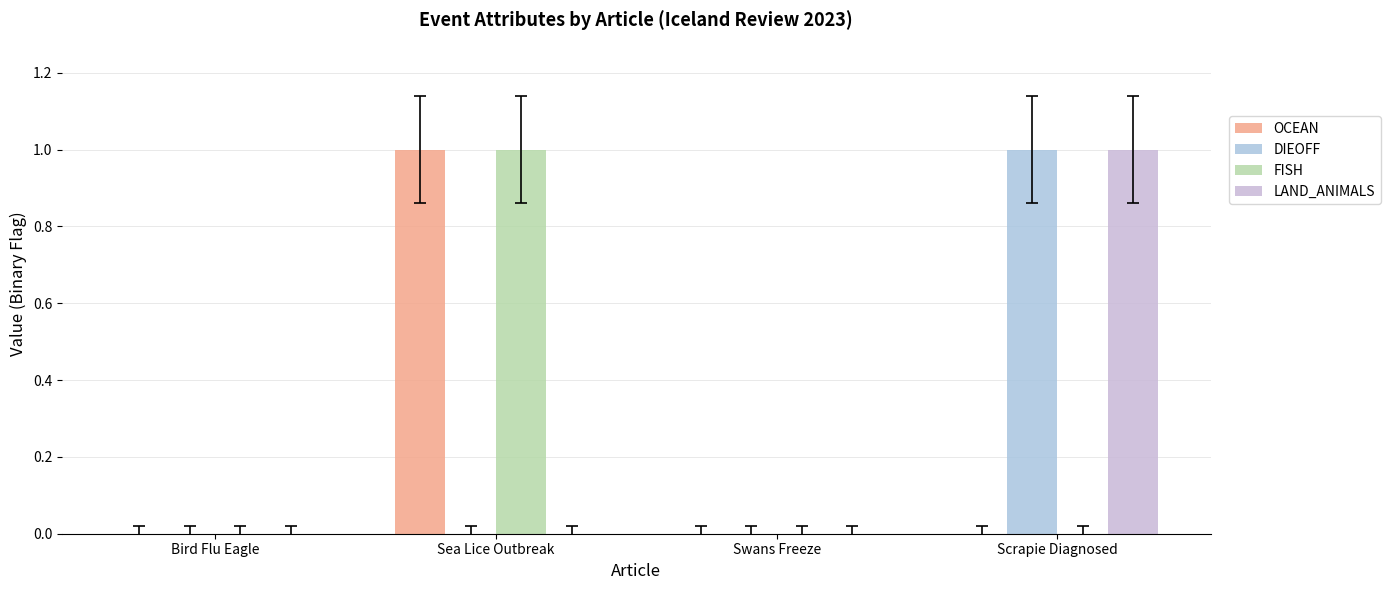

Does the chart contain stacked bars?

No